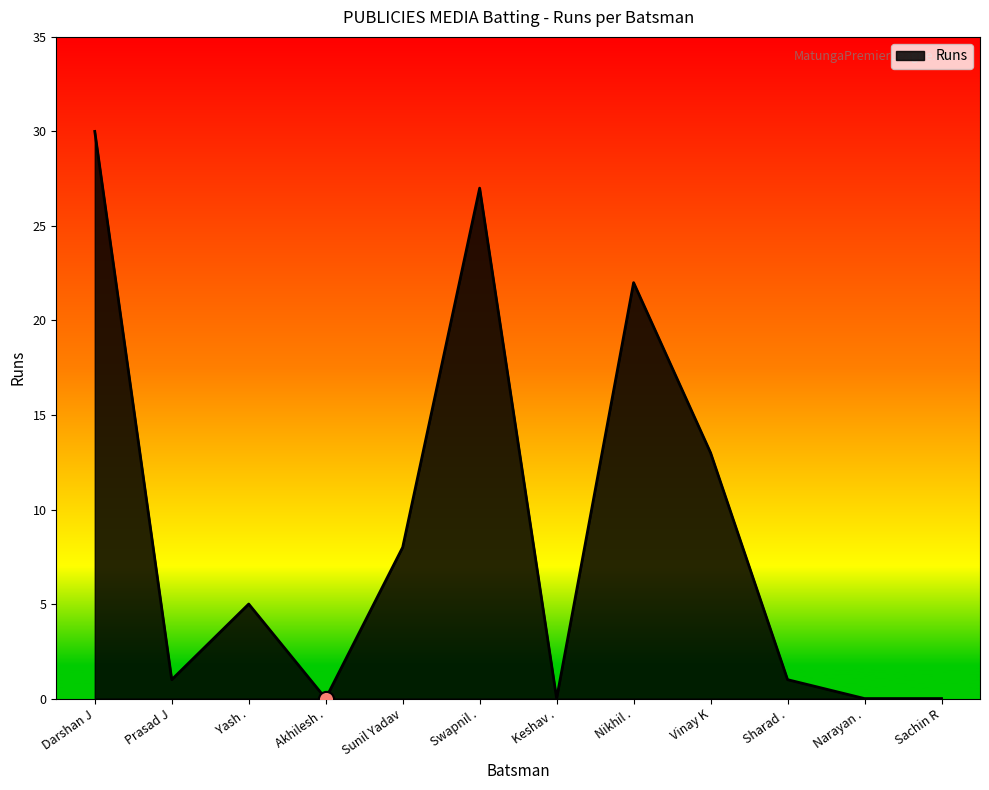

What is the ratio of the value at Sharad . to the value at Yash .?

0.2